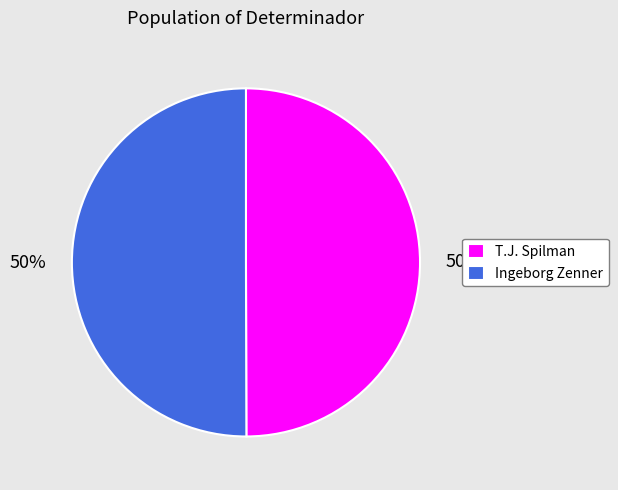

Do Ingeborg Zenner and T.J. Spilman together represent more than half of the pie?

Yes